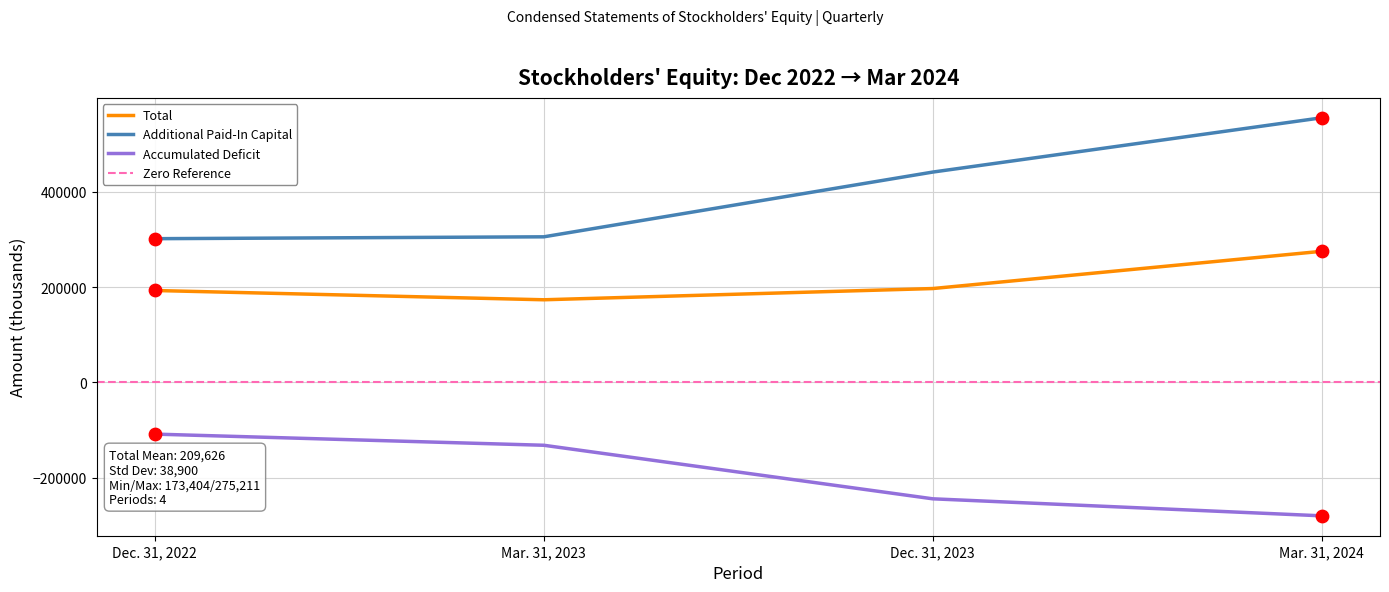

At which category is the sum across all series the highest?

Mar. 31, 2024